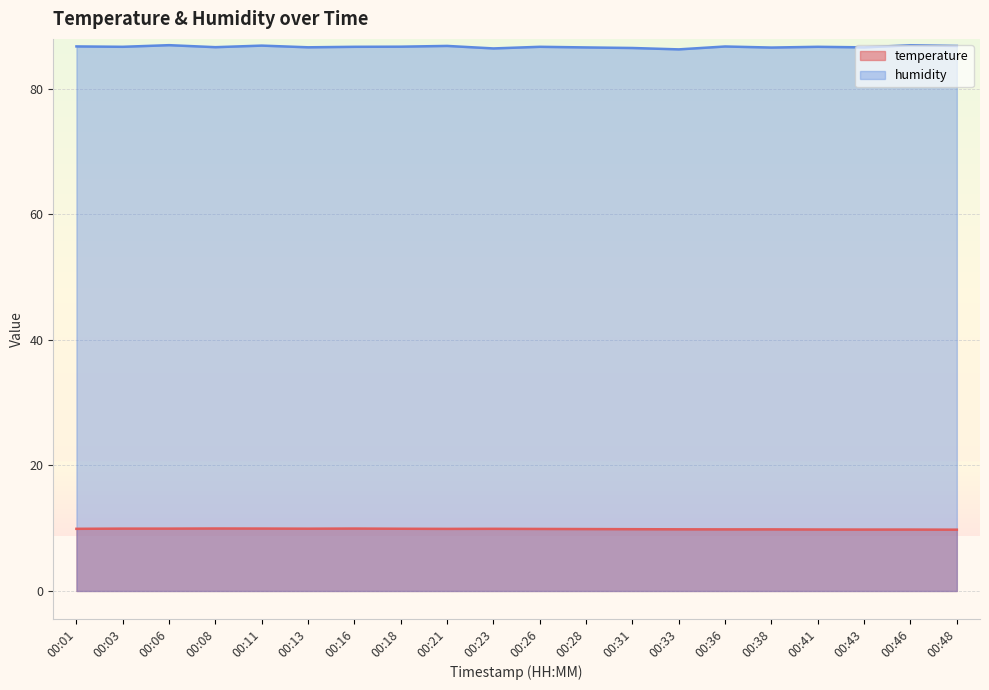

How many lines are shown in the chart?

2